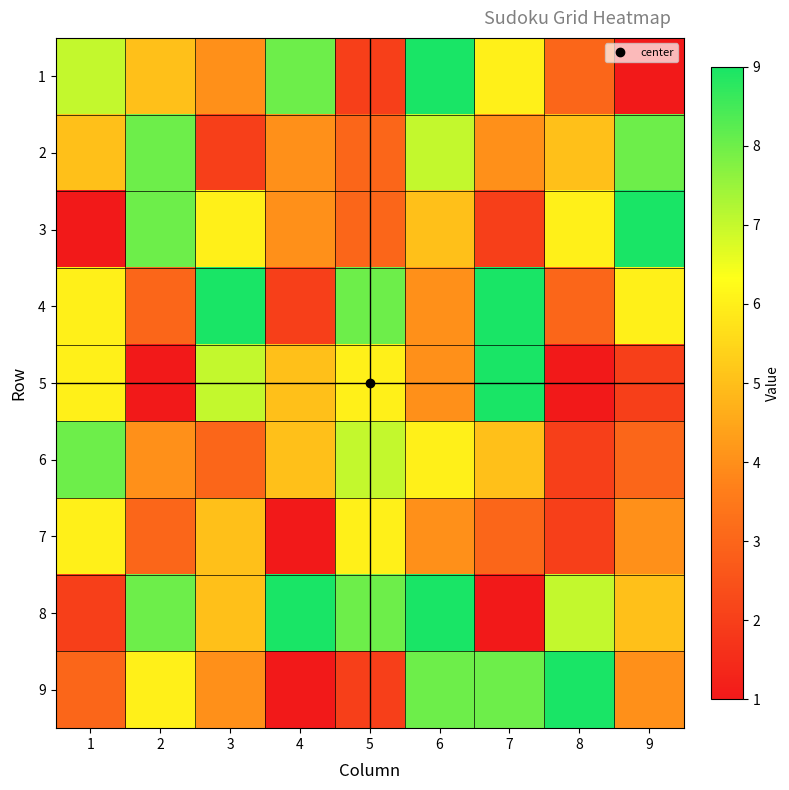

What is the total value across all series at 6?

56